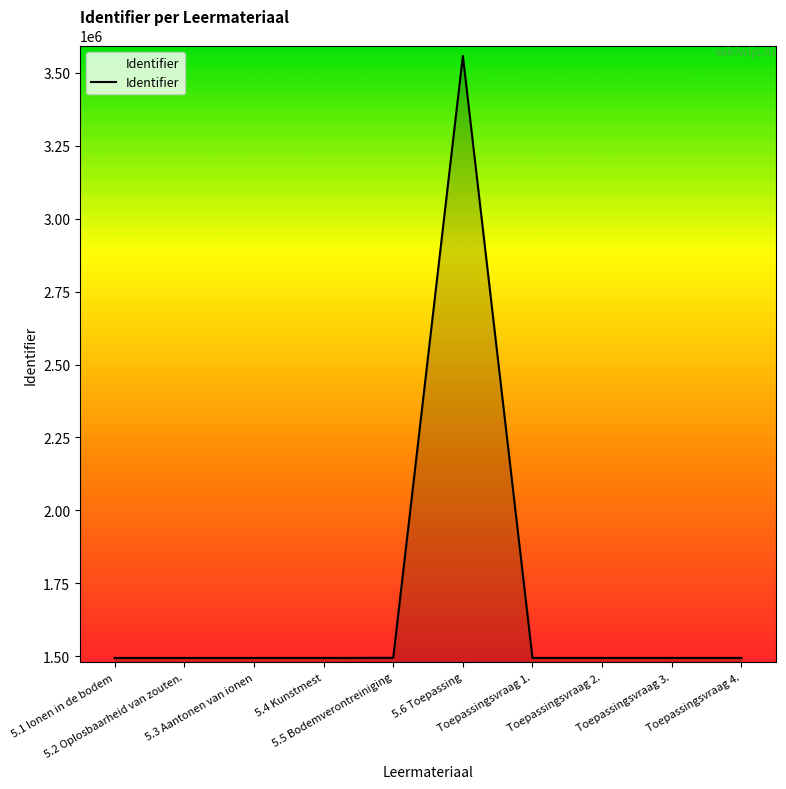

What is the difference between the second highest and second lowest values?

465